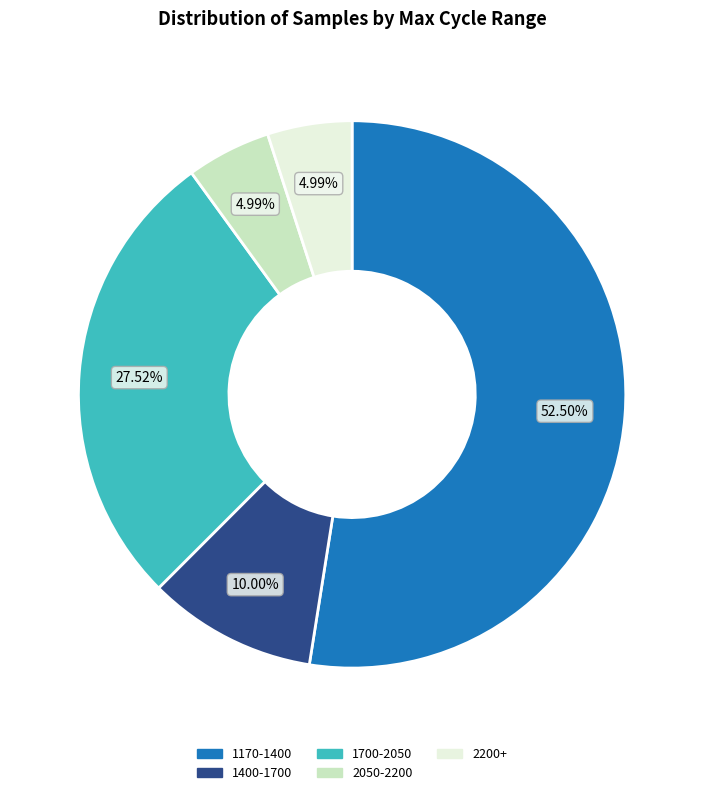

Is there any slice that represents more than half of the pie?

Yes